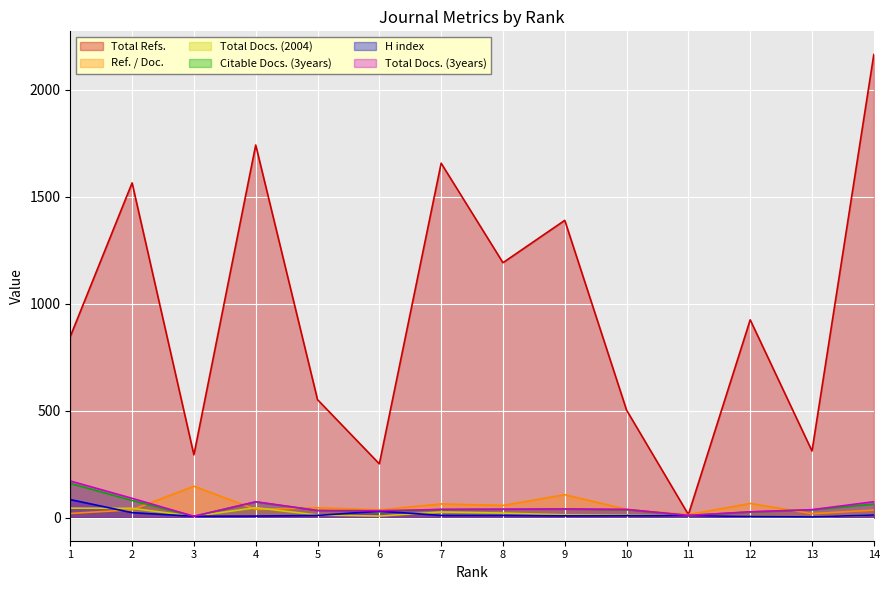

True or false: Total Docs. (3years) and Citable Docs. (3years) cross at least once.

False